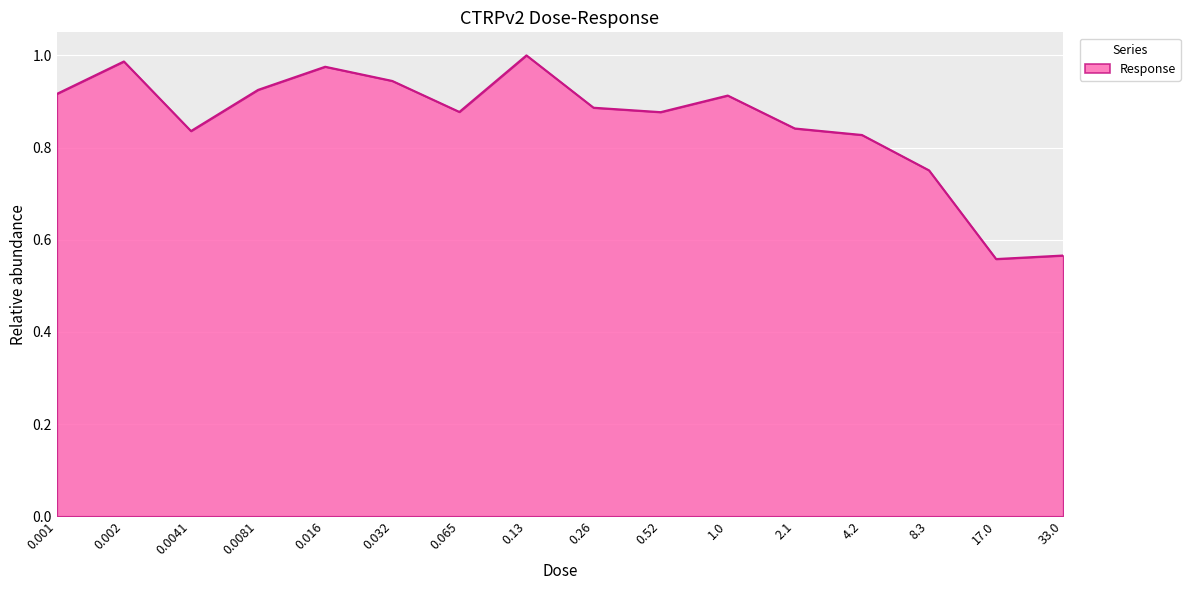

Between 0.065 and 0.13, which is larger?

0.13